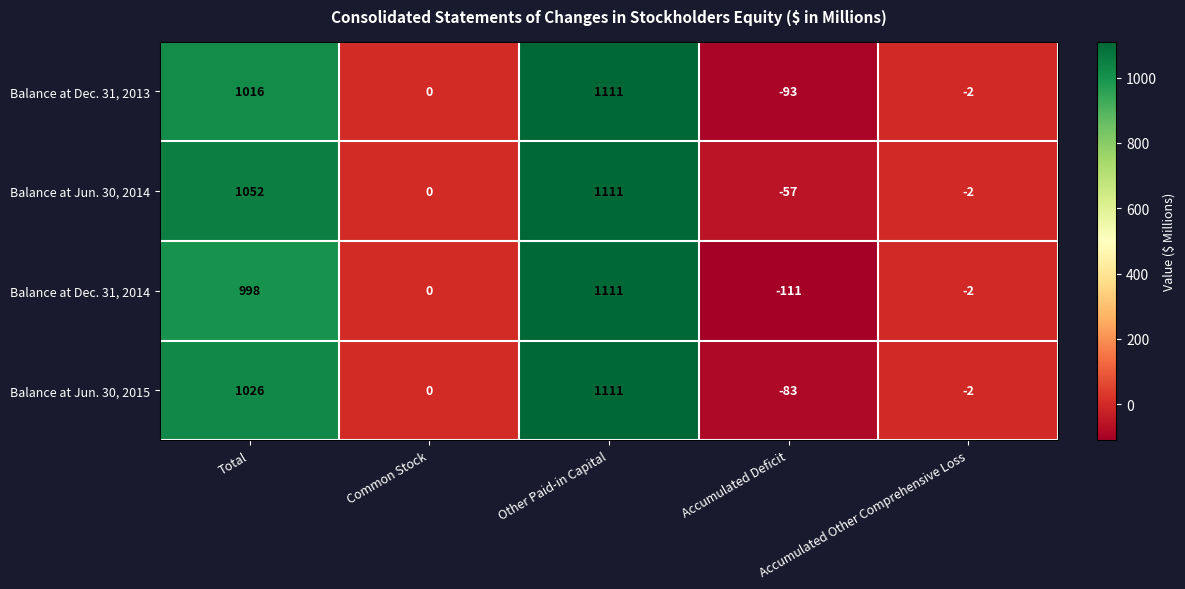

What is the average value of the Balance at Jun. 30, 2015 series?

410